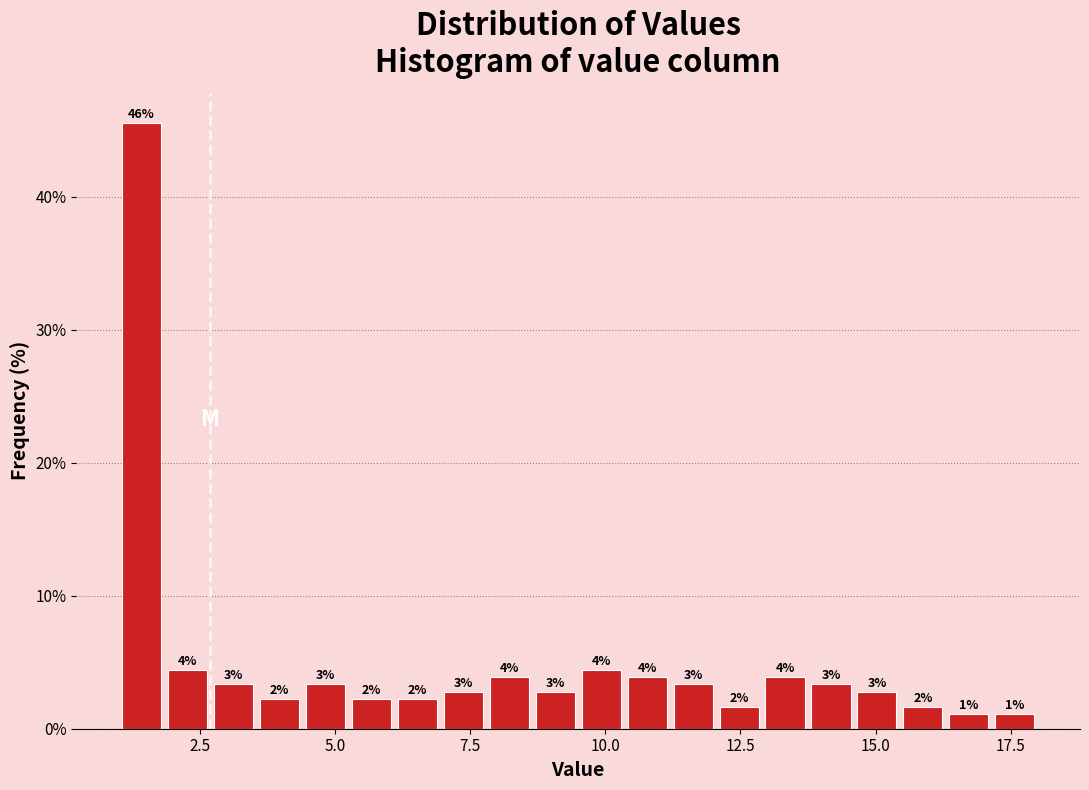

Around what value on the x-axis is the tallest bar? Give the approximate position of its centre, as read against the axis.

1.5